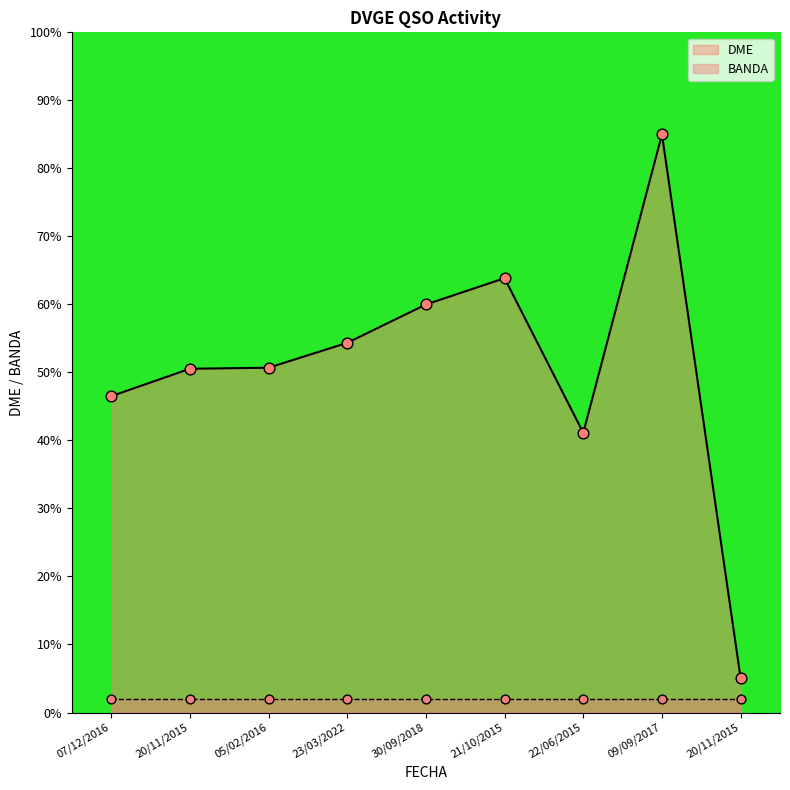

What is the change in value from 20/11/2015 to 09/09/2017?

+34.5